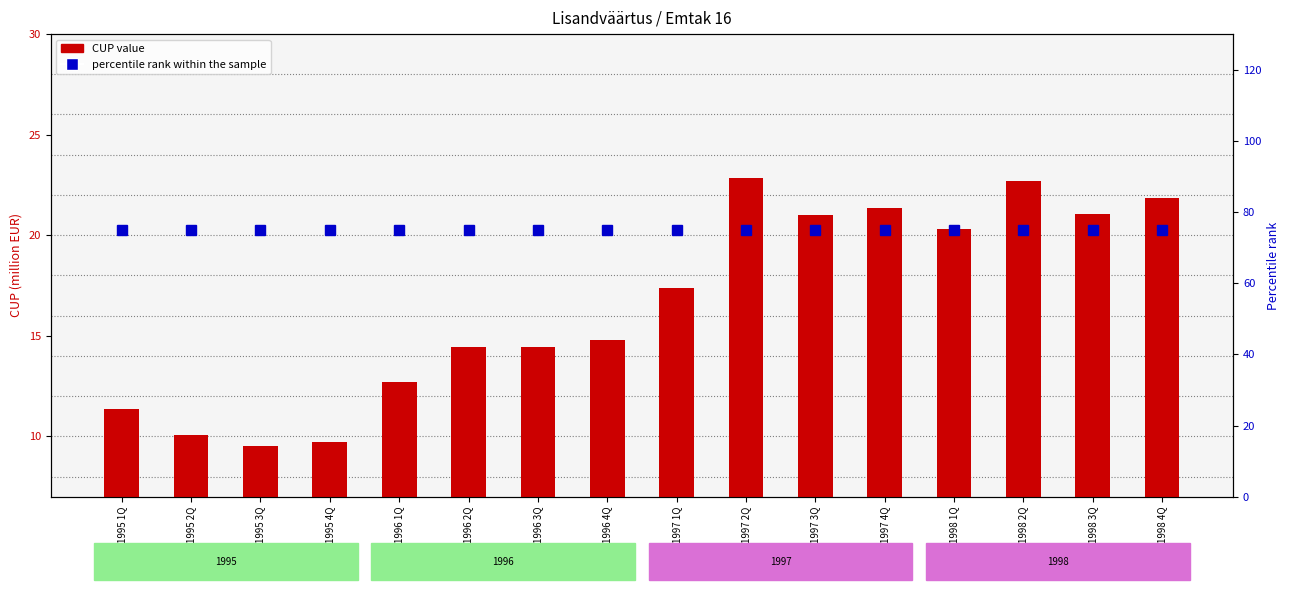

How many categories are shown in the chart?

16